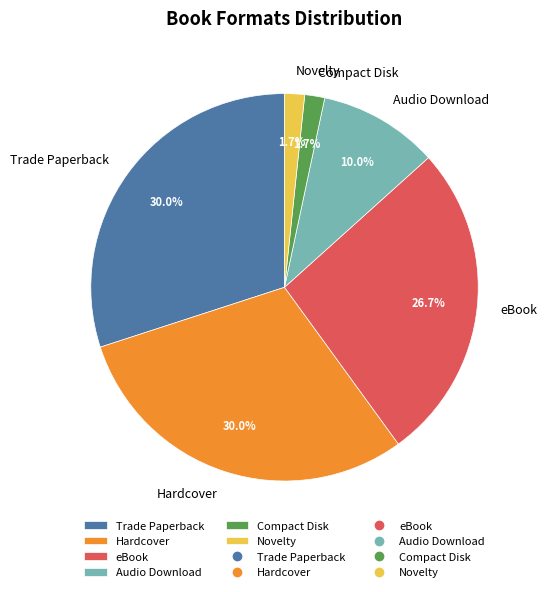

Is there any slice that represents more than half of the pie?

No